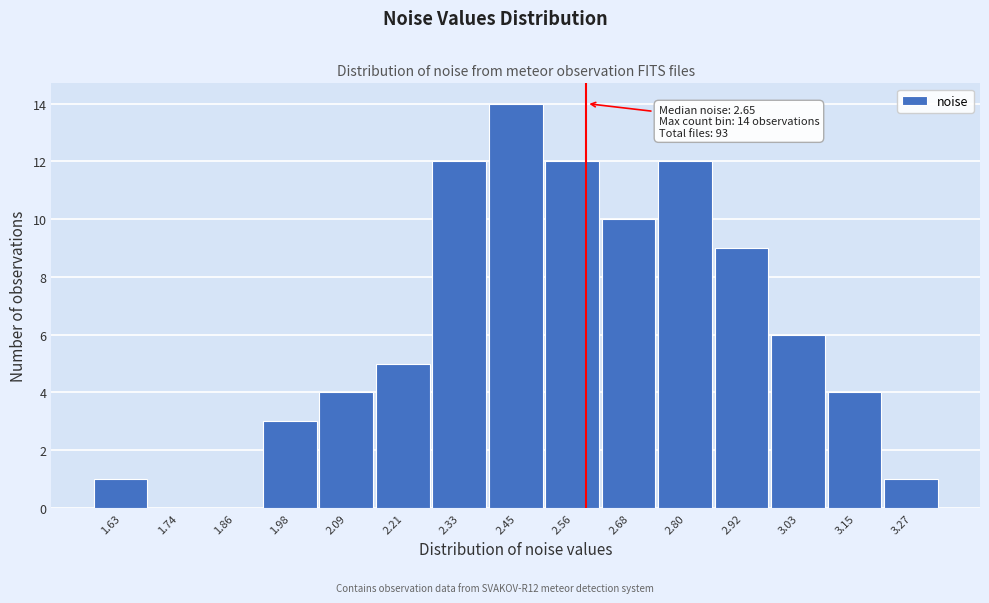

Reading right to left, extract all data points from this chart.

3.27=1	3.15=4	3.03=6	2.92=9	2.80=12	2.68=10	2.56=12	2.45=14	2.33=12	2.21=5	2.09=4	1.98=3	1.86=0	1.74=0	1.63=1